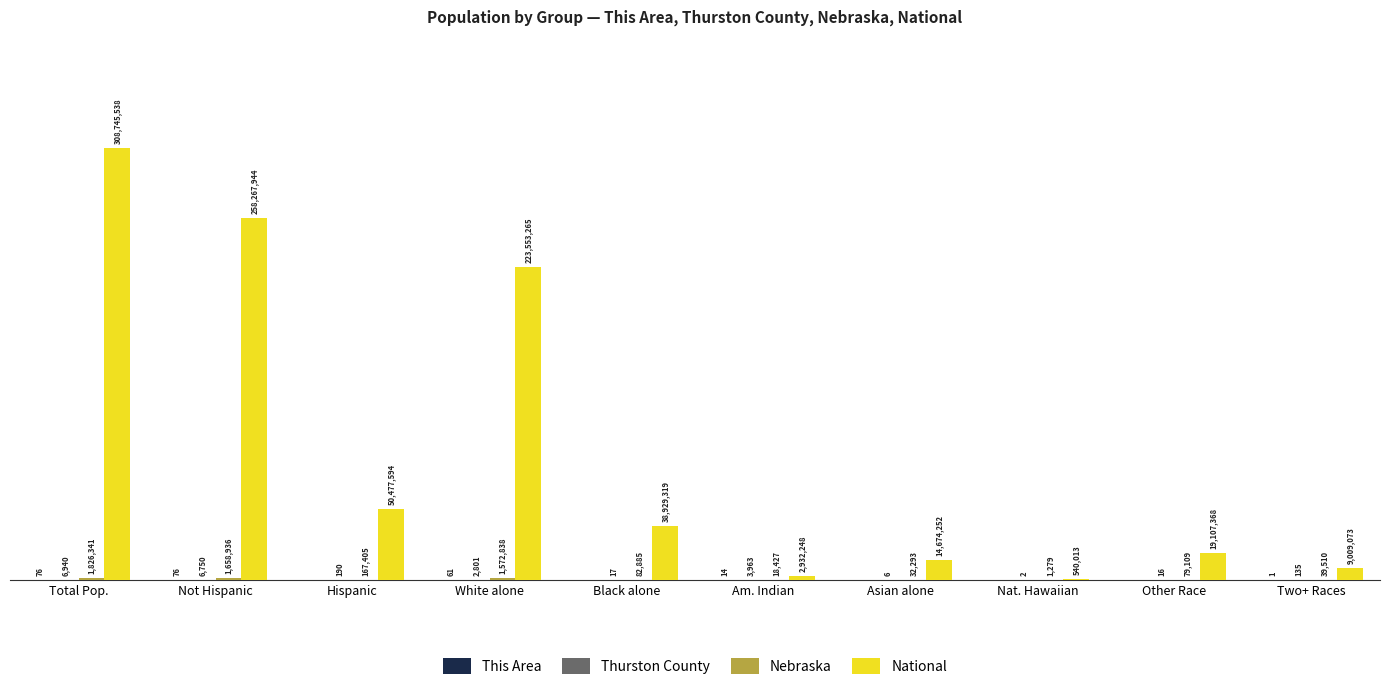

What is the maximum value for Nebraska?

1826341